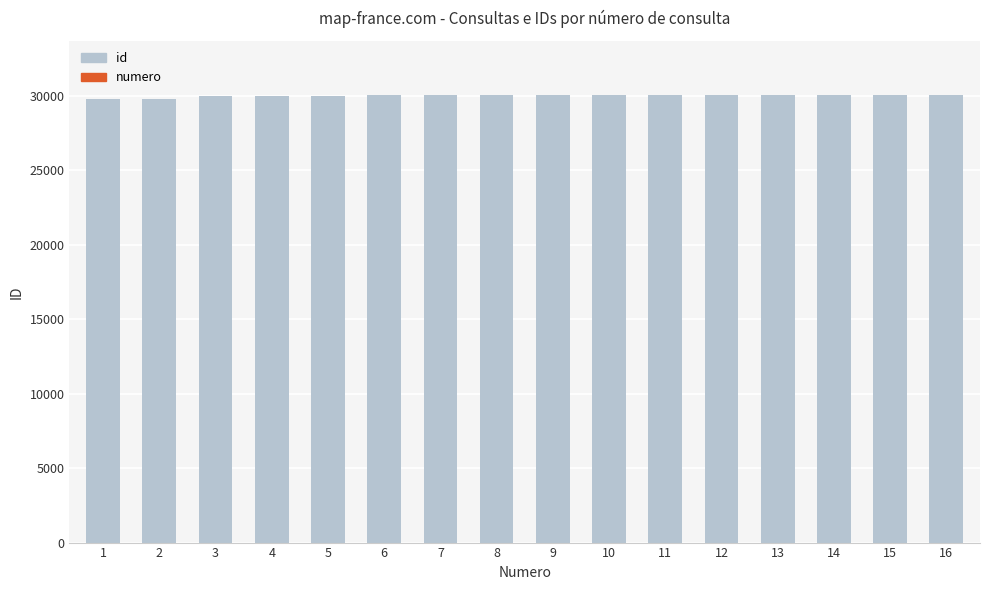

Reading right to left, transcribe all the data shown in this chart.

id: 30075	30074	30073	30072	30071	30070	30069	30063	30061	30060	30054	30009	30005	29996	29807	29800
numero: 16	15	14	13	12	11	10	9	8	7	6	5	4	3	2	1